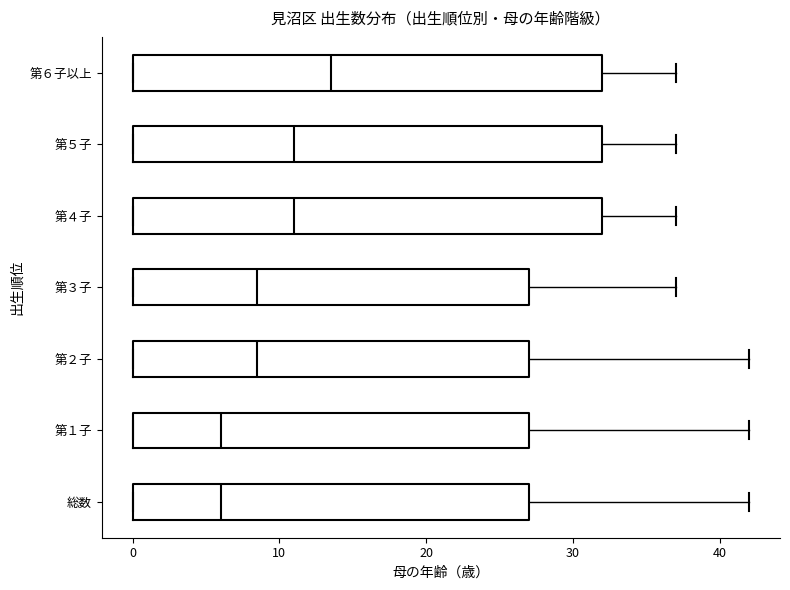

Where does the median line of the box for 第５子 sit on the x-axis? The values are not printed on the chart, so give them approximately, as read against the axis.

11